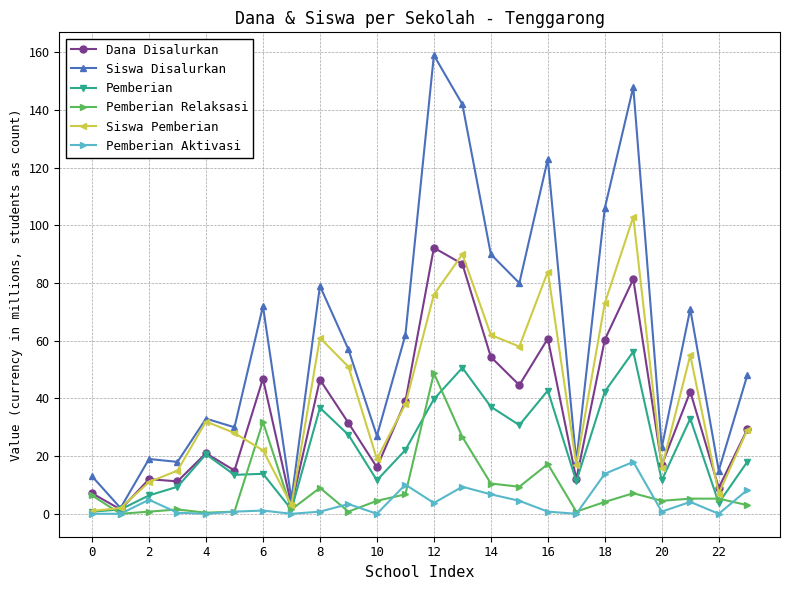

What is the maximum value shown in the chart?

159.0